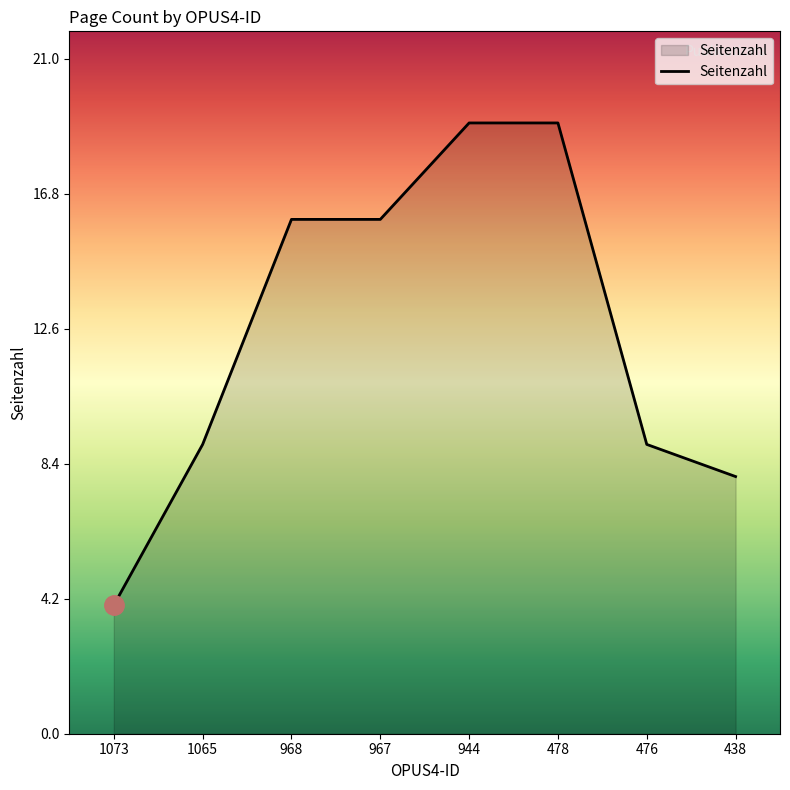

The chart shows a value of 16 at 968. True or false?

True